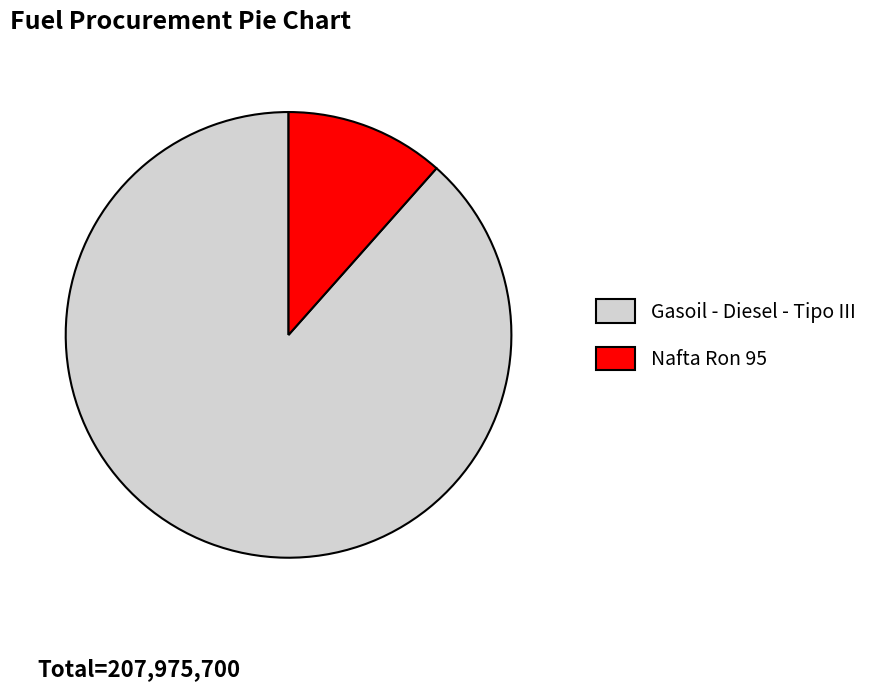

Count the number of slices in the pie.

2